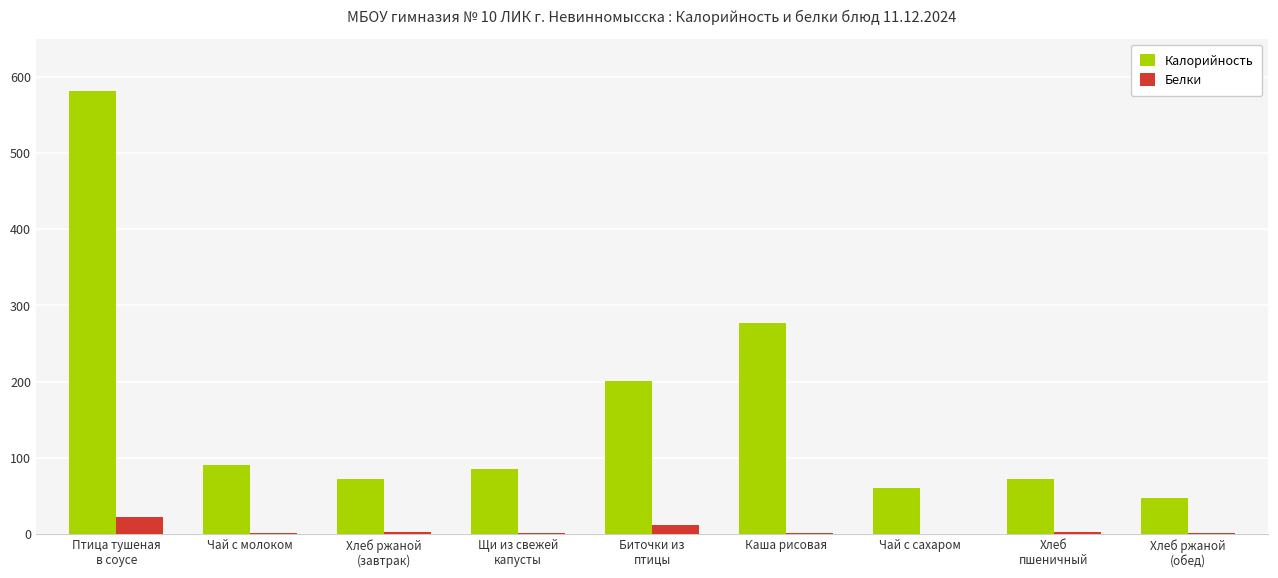

True or false: Белки has a value of 1.4 at Чай с молоком.

True